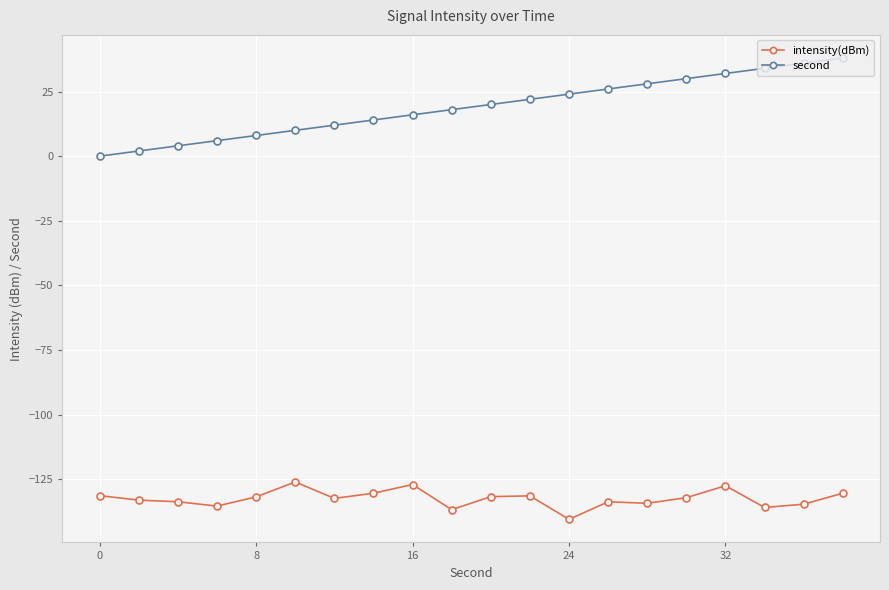

Does the chart display data point markers on the line(s)?

Yes